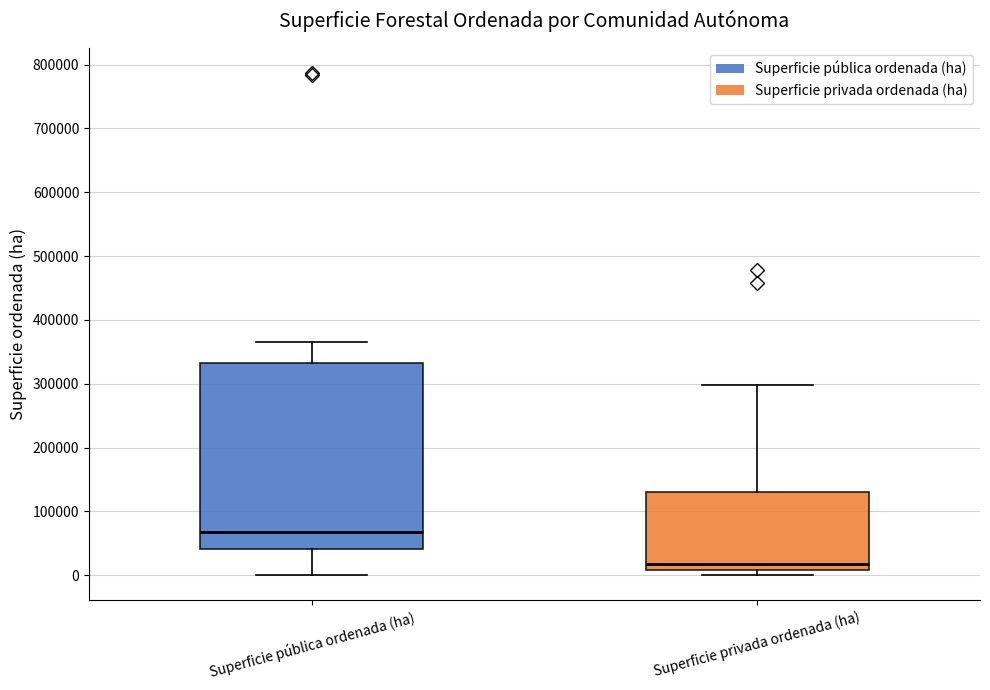

Which box is the tallest, from its lower edge to its upper edge?

Superficie pública ordenada (ha)